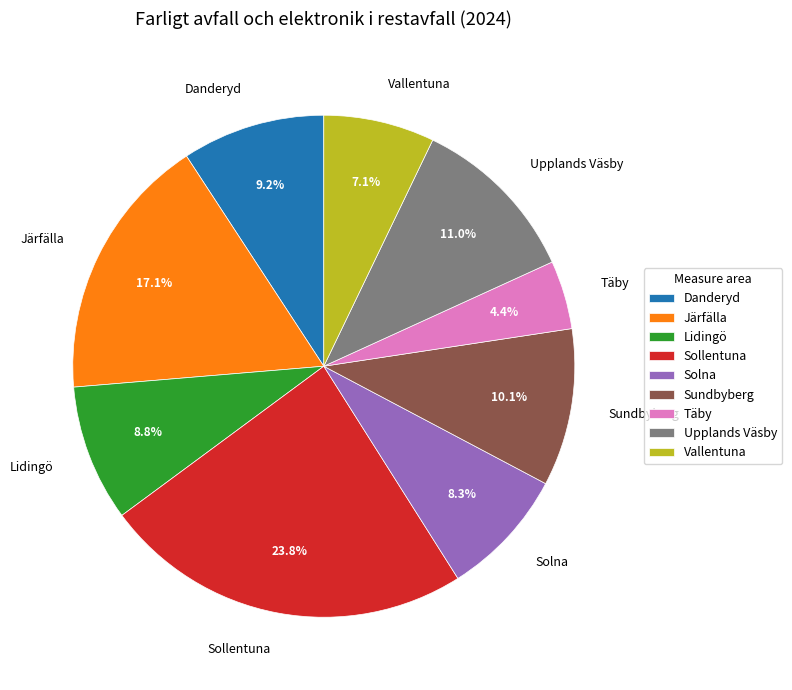

Combined, do Vallentuna and Lidingö account for over 50%?

No